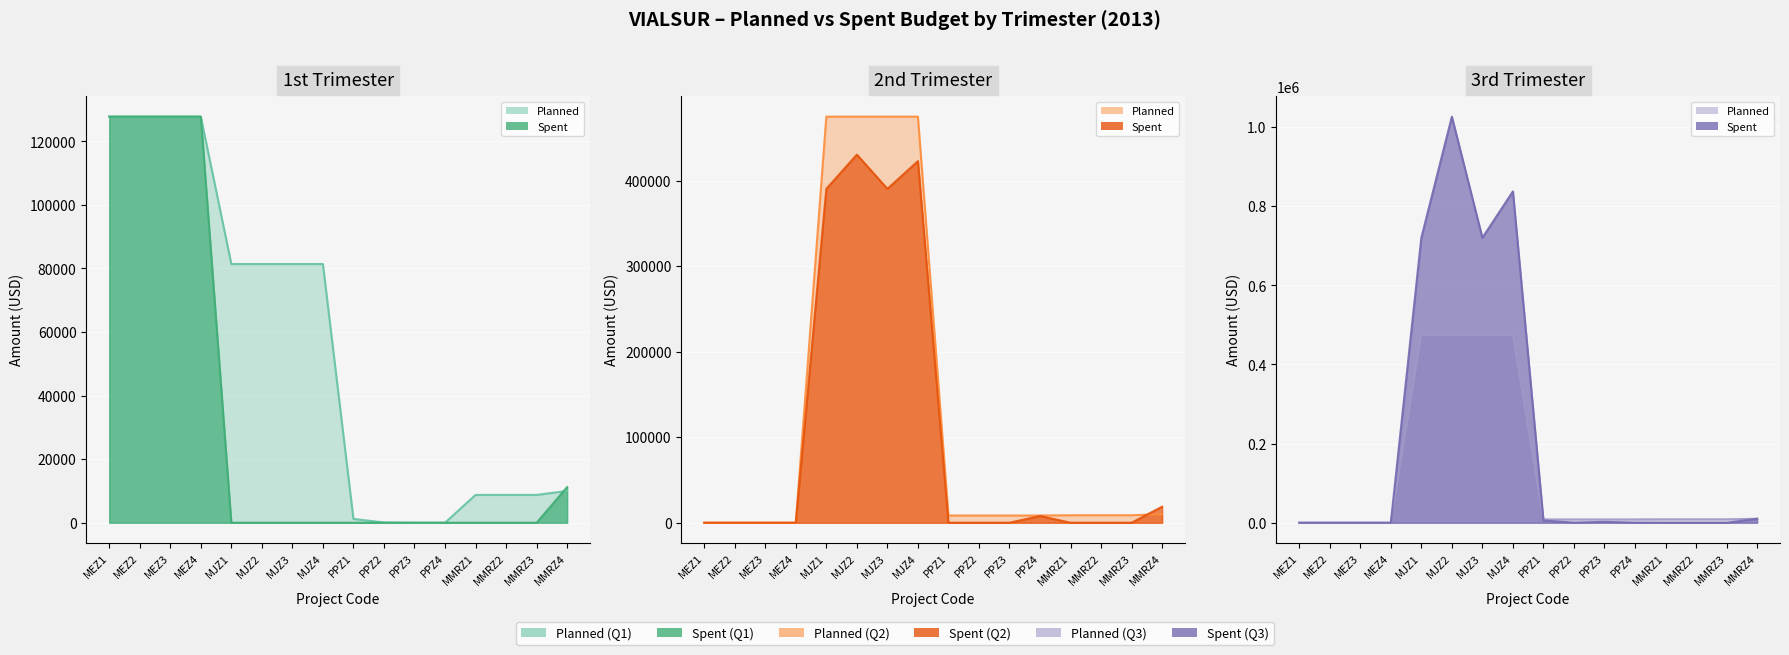

Read the PLANIF. 2DO TRIMESTRE value at MMRZ2.

8750.0